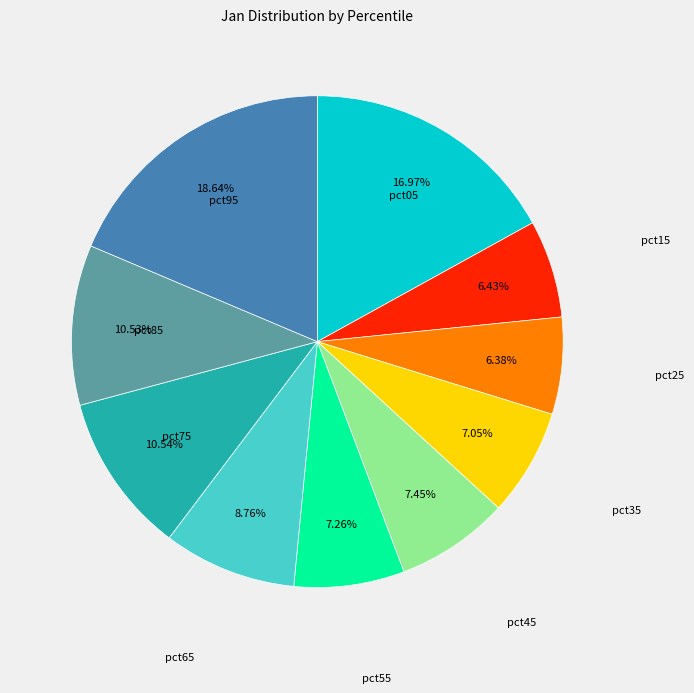

Count the number of slices in the pie.

10